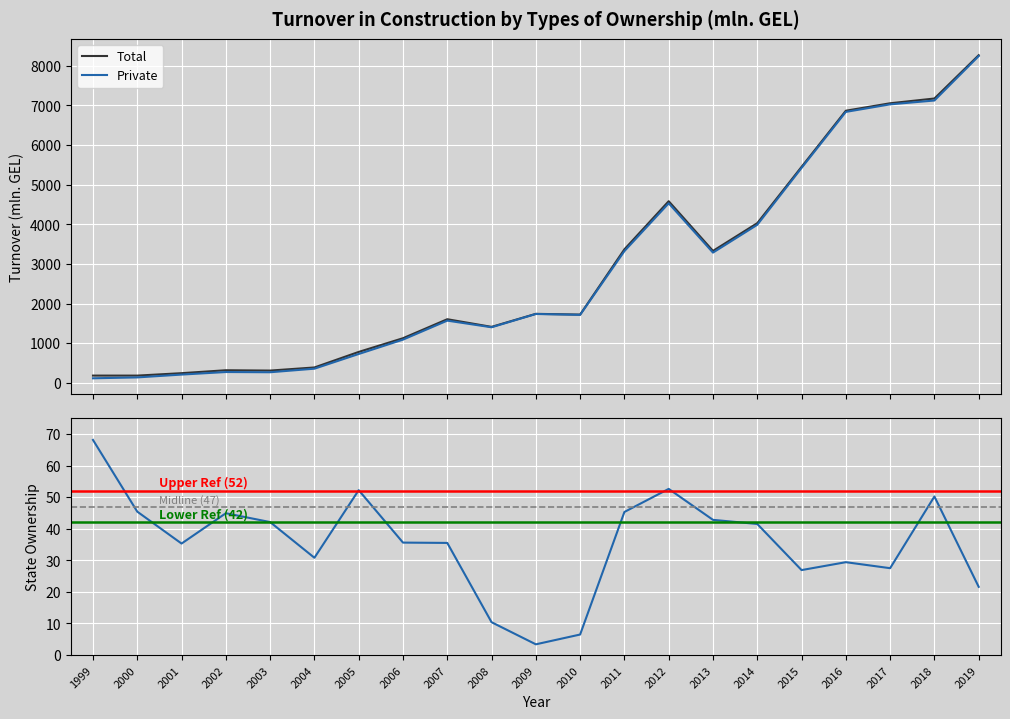

Which series has the largest range (max minus min)?

Private